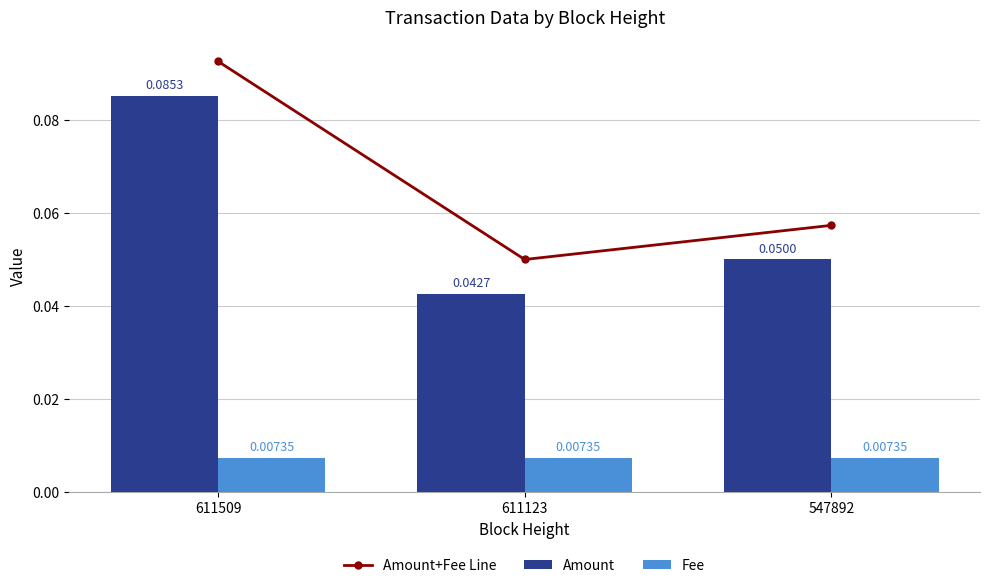

Which has a higher value, 547892 or 611123?

547892